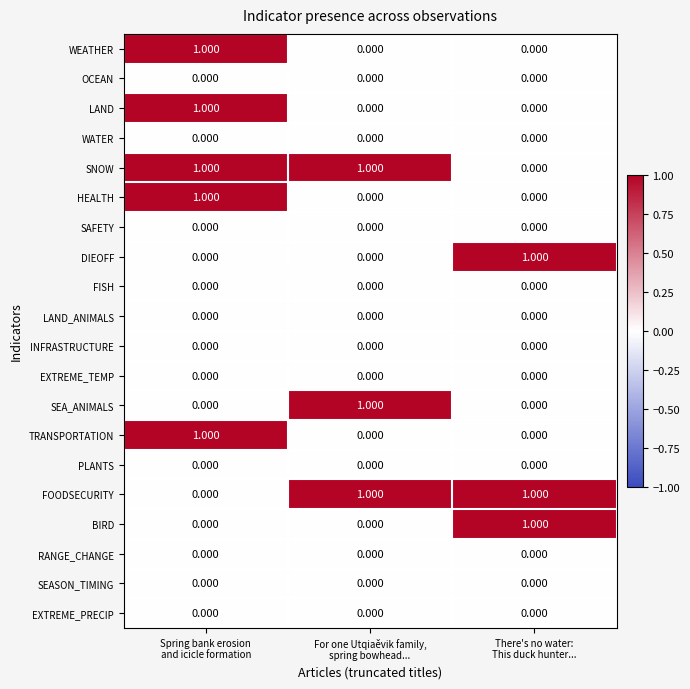

How many data points in HEALTH are above 0?

1